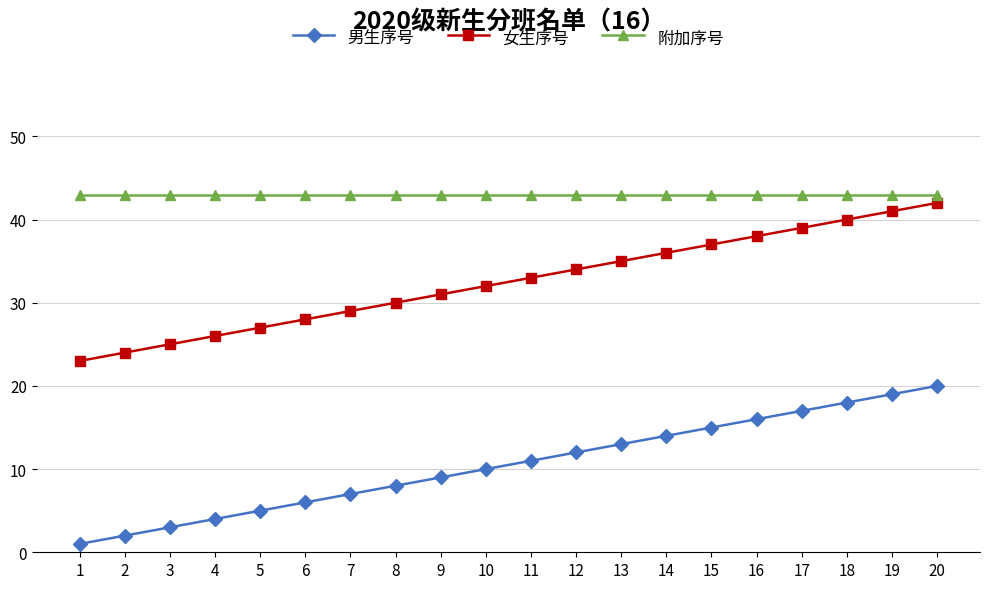

True or false: 女生序号 has a value of 40 at 18.

True